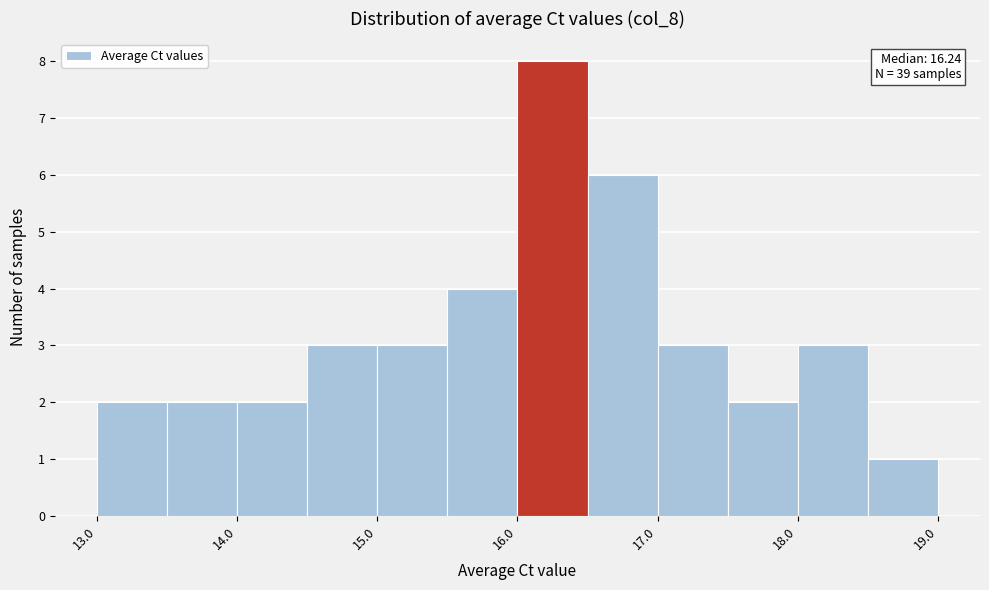

Over which range of the x-axis is the bar tallest?

16.0 to 16.5